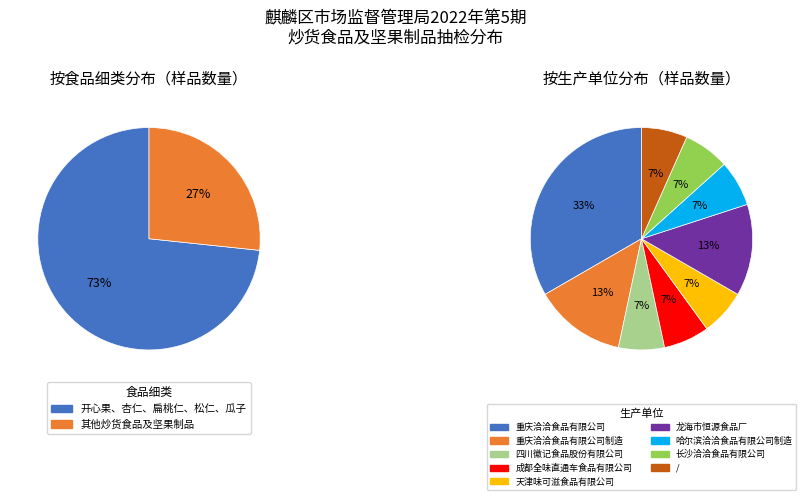

Which slice is the smallest?

其他炒货食品及坚果制品